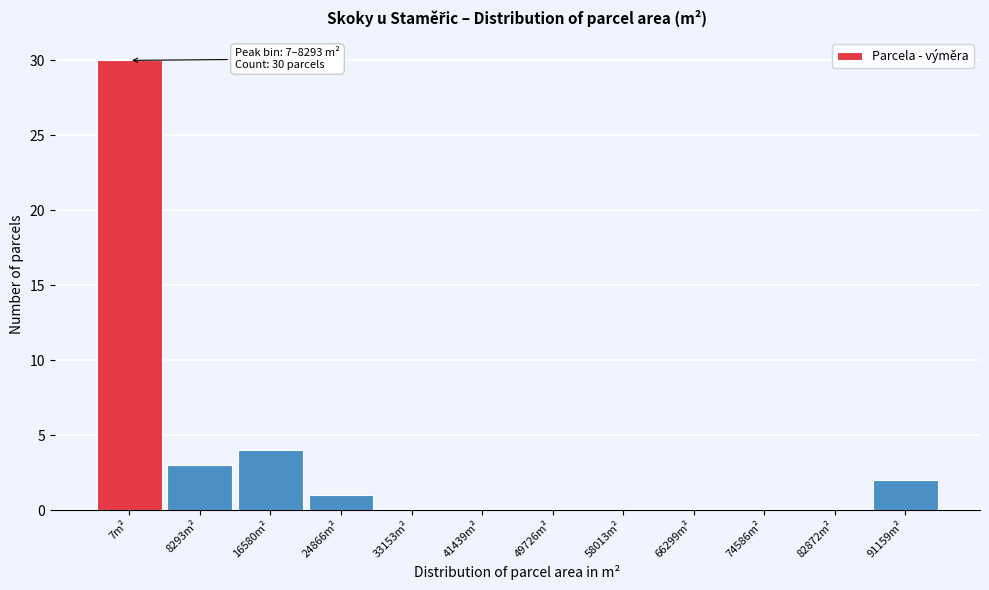

Reading right to left, what are all the values shown in this chart?

91159m²=2	82872m²=0	74586m²=0	66299m²=0	58013m²=0	49726m²=0	41439m²=0	33153m²=0	24866m²=1	16580m²=4	8293m²=3	7m²=30